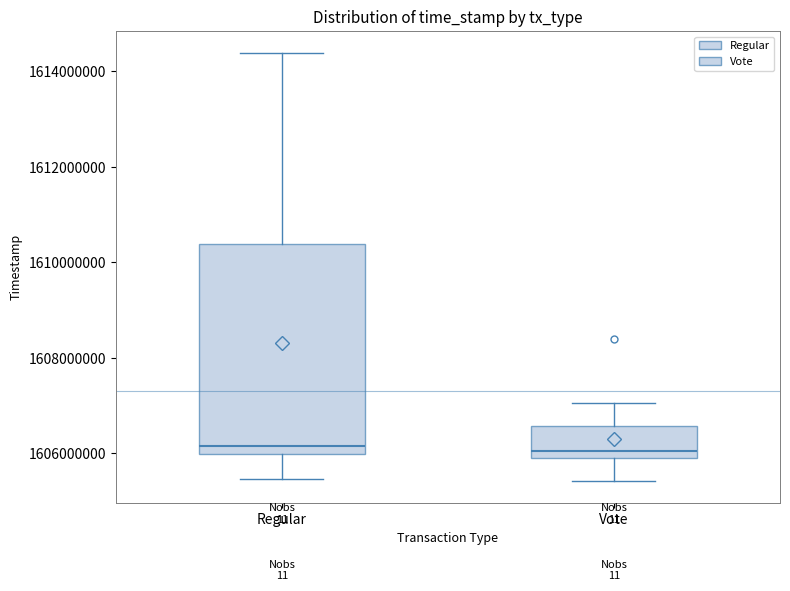

Reading left to right, read every box against the y-axis: the position of its median line, the range the box covers, and the ends of its whiskers. The values are not printed on the chart, so give them approximately, as read against the axis.

Regular: median 1606200000, box 1606000000 to 1610400000, whiskers 1605400000 to 1614400000
Vote: median 1606000000 (just above the box's lower edge), box 1606000000 to 1606600000, whiskers 1605400000 to 1607000000